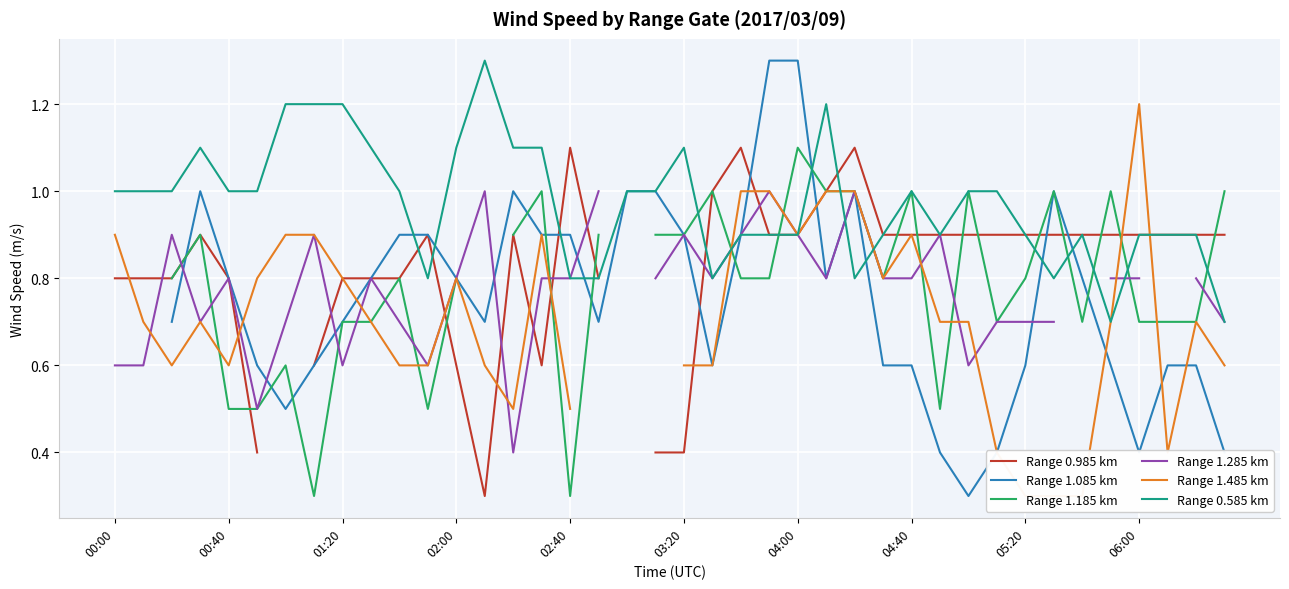

How many values in the Range 1.285 km series exceed 0?

37